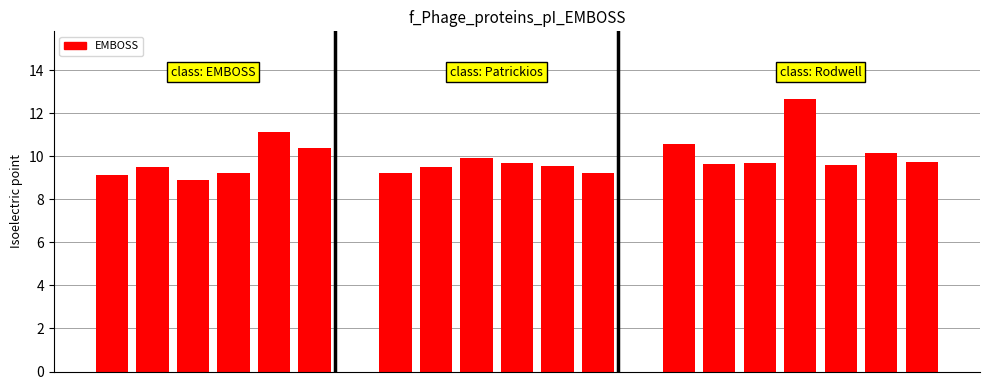

What is the minimum value shown in the chart?

8.9